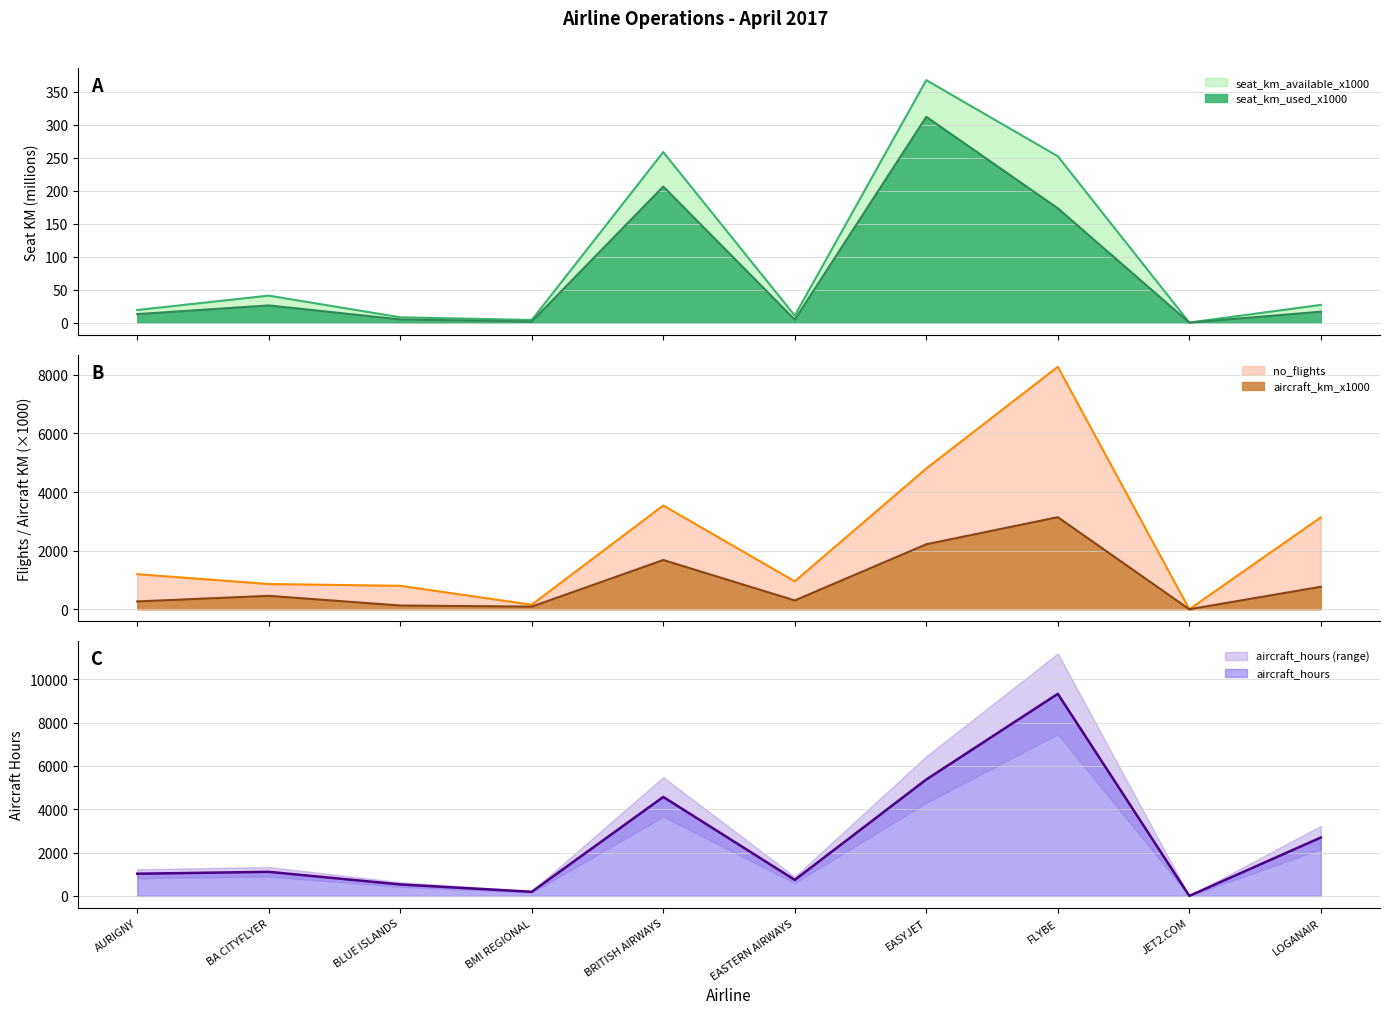

What is the label of the 9th point from the left?

JET2.COM